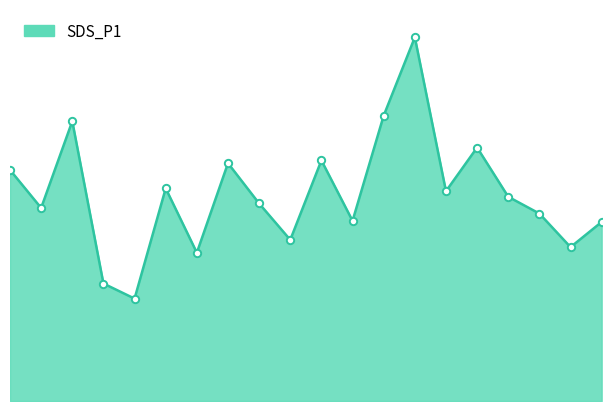

Which series has the widest spread of Y values?

SDS_P1_line